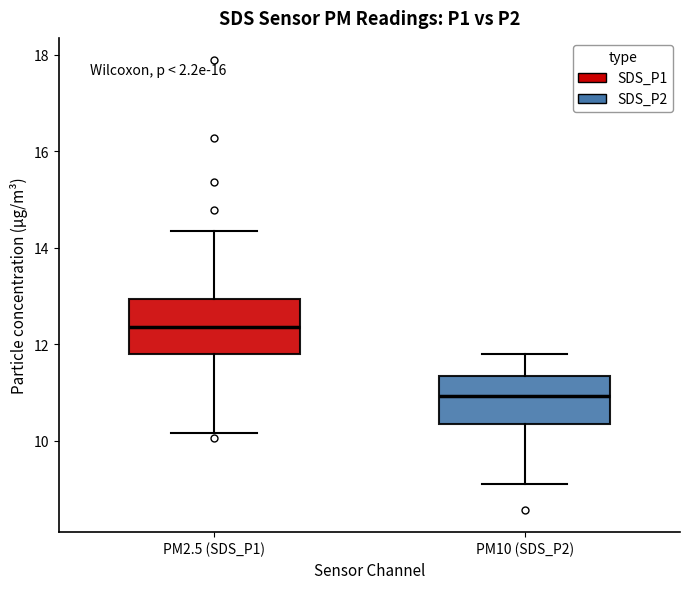

Which box has the lowest median line?

PM10 (SDS_P2)